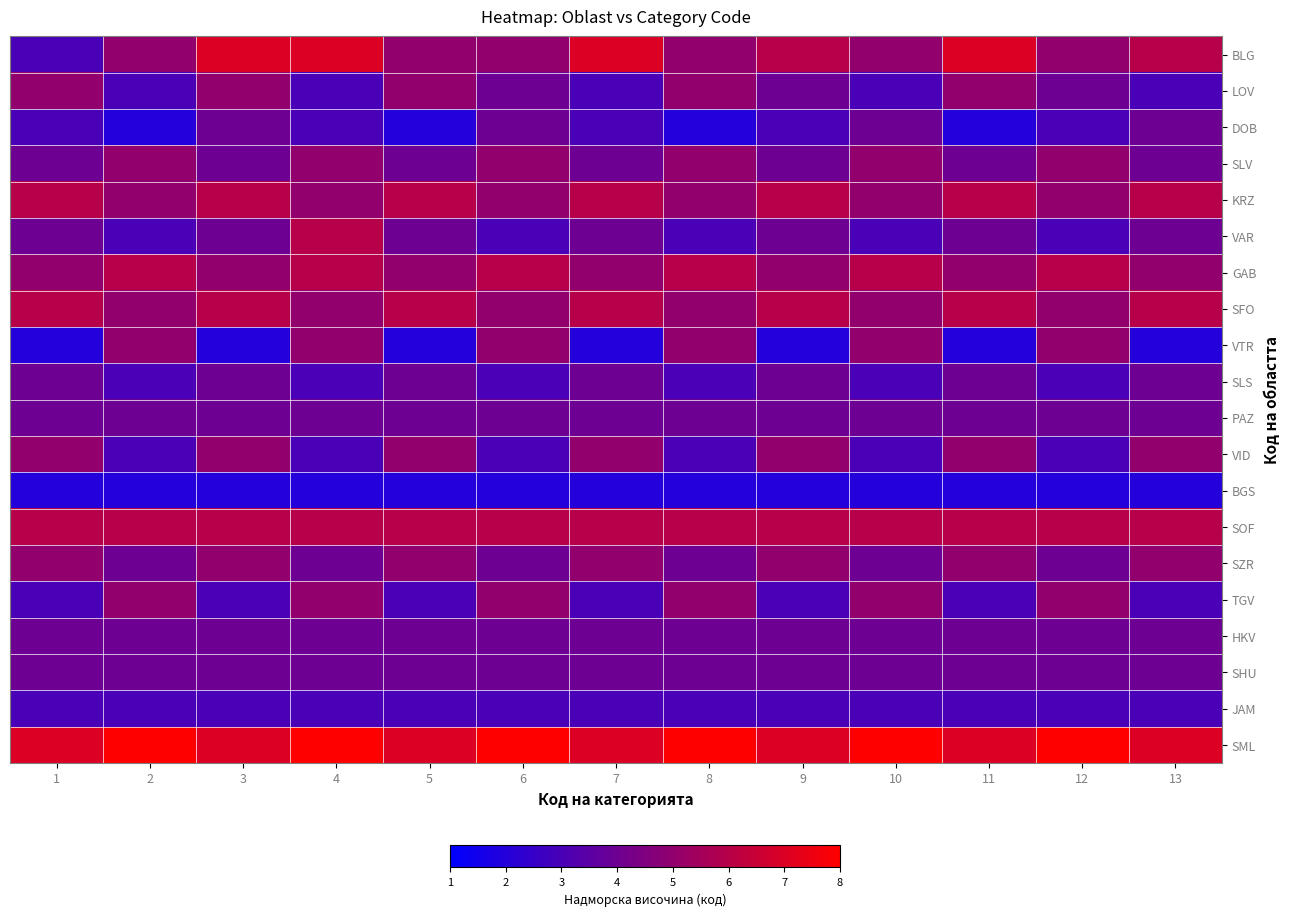

Reading left to right, transcribe all the data shown in this chart.

BLG: 1=3	2=5	3=7	4=7	5=5	6=5	7=7	8=5	9=6	10=5	11=7	12=5	13=6
LOV: 1=5	2=3	3=5	4=3	5=5	6=4	7=3	8=5	9=4	10=3	11=5	12=4	13=3
DOB: 1=3	2=2	3=4	4=3	5=2	6=4	7=3	8=2	9=3	10=4	11=2	12=3	13=4
SLV: 1=4	2=5	3=4	4=5	5=4	6=5	7=4	8=5	9=4	10=5	11=4	12=5	13=4
KRZ: 1=6	2=5	3=6	4=5	5=6	6=5	7=6	8=5	9=6	10=5	11=6	12=5	13=6
VAR: 1=4	2=3	3=4	4=6	5=4	6=3	7=4	8=3	9=4	10=3	11=4	12=3	13=4
GAB: 1=5	2=6	3=5	4=6	5=5	6=6	7=5	8=6	9=5	10=6	11=5	12=6	13=5
SFO: 1=6	2=5	3=6	4=5	5=6	6=5	7=6	8=5	9=6	10=5	11=6	12=5	13=6
VTR: 1=2	2=5	3=2	4=5	5=2	6=5	7=2	8=5	9=2	10=5	11=2	12=5	13=2
SLS: 1=4	2=3	3=4	4=3	5=4	6=3	7=4	8=3	9=4	10=3	11=4	12=3	13=4
PAZ: 1=4	2=4	3=4	4=4	5=4	6=4	7=4	8=4	9=4	10=4	11=4	12=4	13=4
VID: 1=5	2=3	3=5	4=3	5=5	6=3	7=5	8=3	9=5	10=3	11=5	12=3	13=5
BGS: 1=2	2=2	3=2	4=2	5=2	6=2	7=2	8=2	9=2	10=2	11=2	12=2	13=2
SOF: 1=6	2=6	3=6	4=6	5=6	6=6	7=6	8=6	9=6	10=6	11=6	12=6	13=6
SZR: 1=5	2=4	3=5	4=4	5=5	6=4	7=5	8=4	9=5	10=4	11=5	12=4	13=5
TGV: 1=3	2=5	3=3	4=5	5=3	6=5	7=3	8=5	9=3	10=5	11=3	12=5	13=3
HKV: 1=4	2=4	3=4	4=4	5=4	6=4	7=4	8=4	9=4	10=4	11=4	12=4	13=4
SHU: 1=4	2=4	3=4	4=4	5=4	6=4	7=4	8=4	9=4	10=4	11=4	12=4	13=4
JAM: 1=3	2=3	3=3	4=3	5=3	6=3	7=3	8=3	9=3	10=3	11=3	12=3	13=3
SML: 1=7	2=8	3=7	4=8	5=7	6=8	7=7	8=8	9=7	10=8	11=7	12=8	13=7